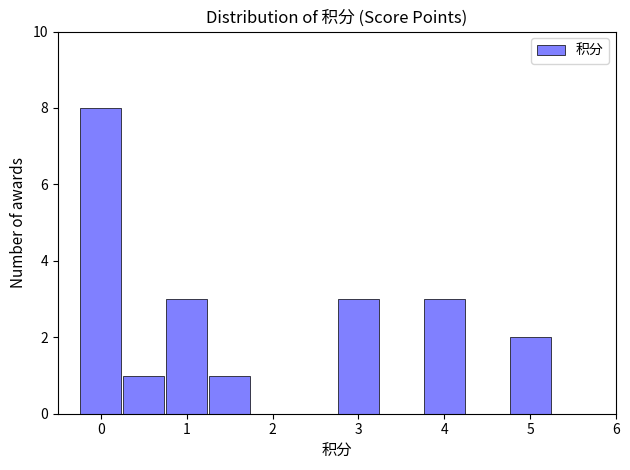

Which range on the x-axis has the tallest bar?

-0.25 to 0.25